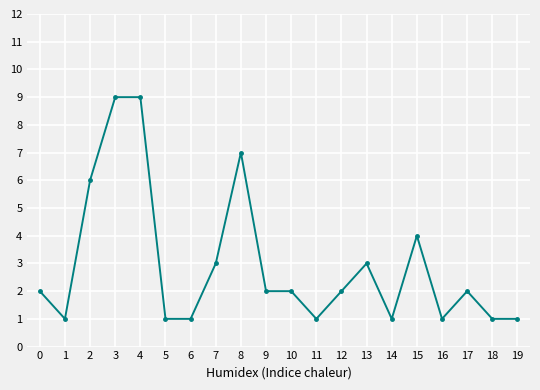

Does the chart display data point markers on the line(s)?

Yes